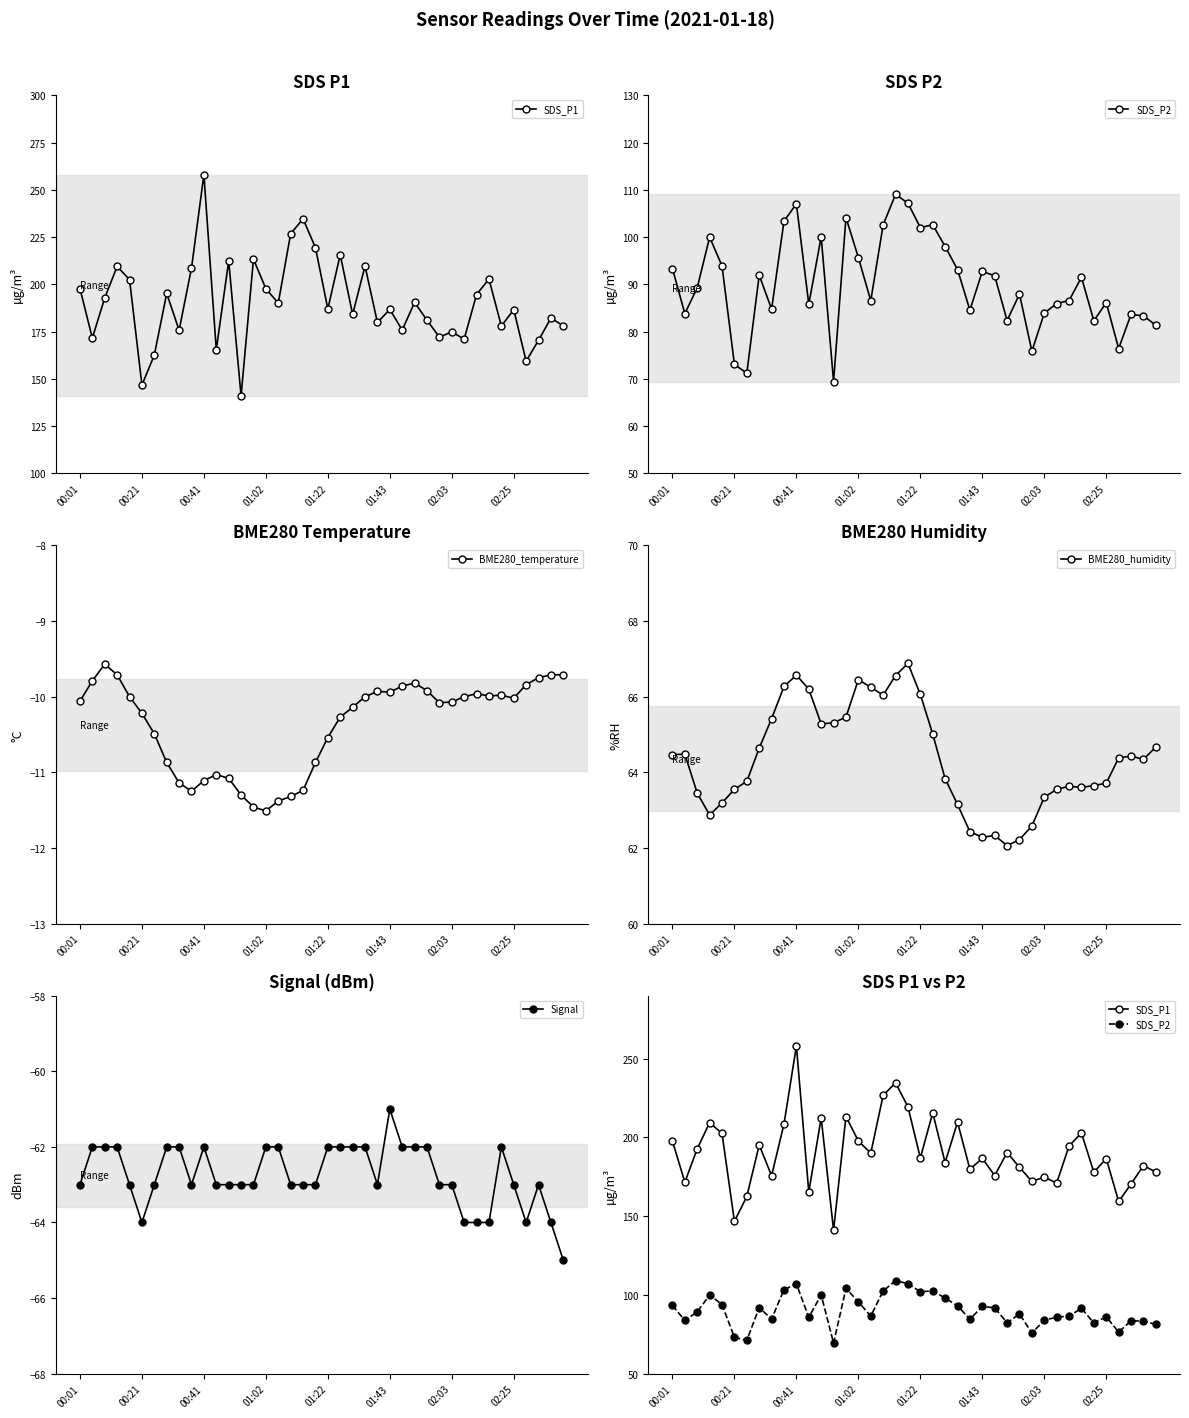

How many lines are shown in the chart?

5